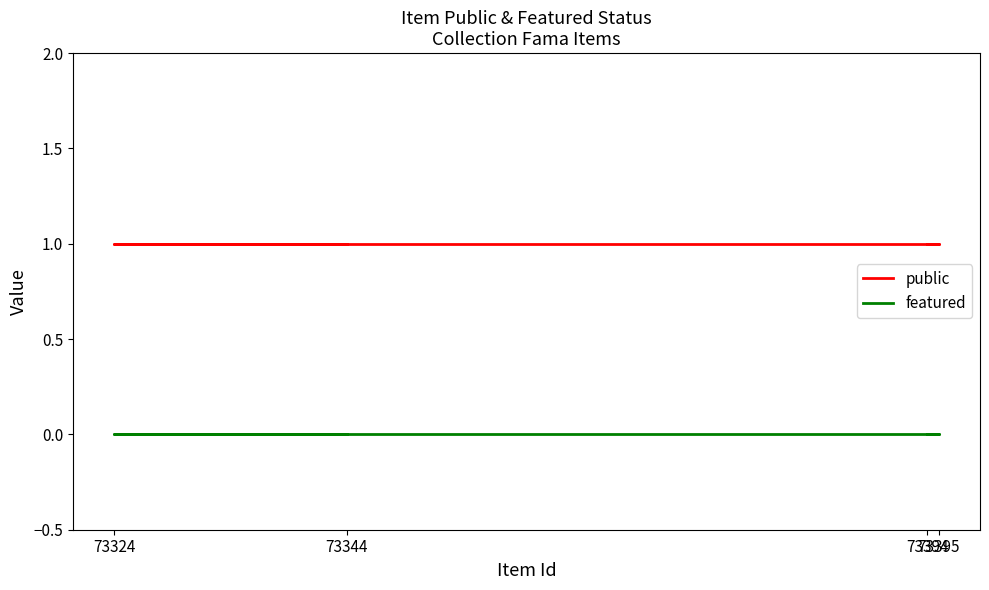

What is the value of the public point at the 2nd from the left?

1